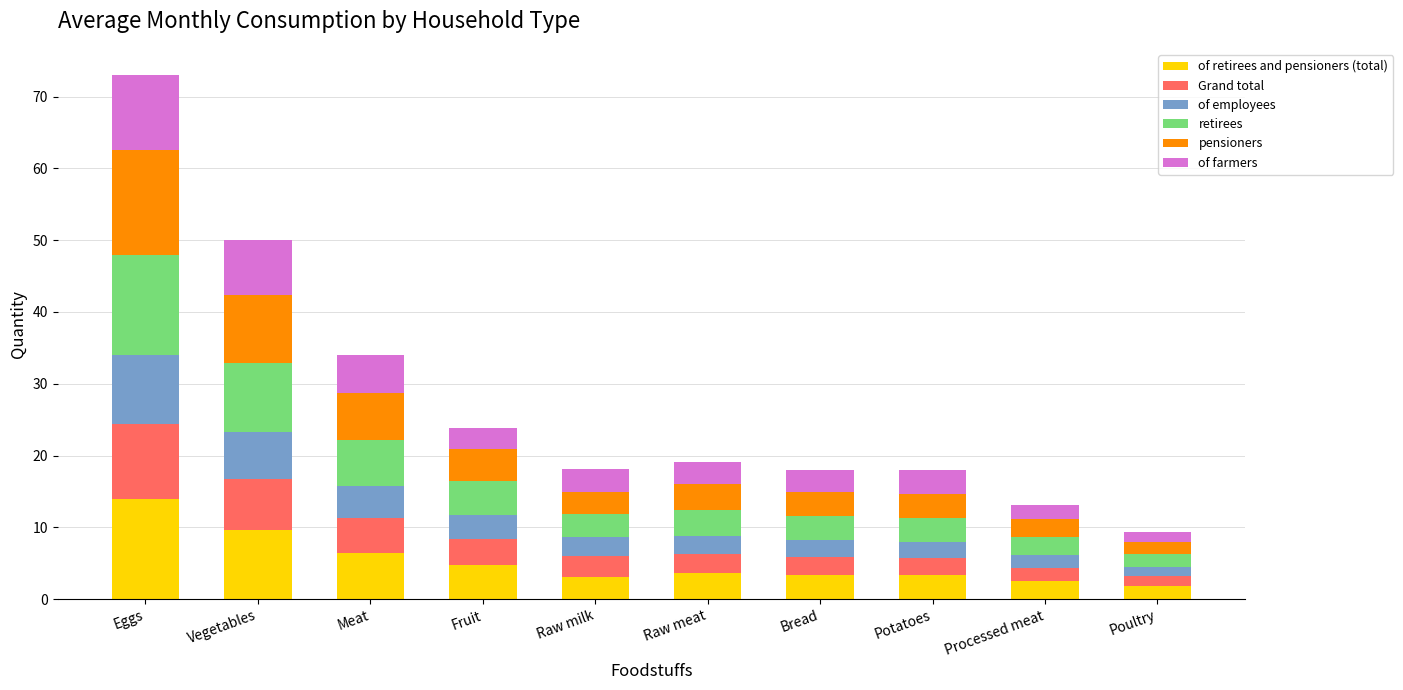

At which category is the sum across all series the highest?

Eggs